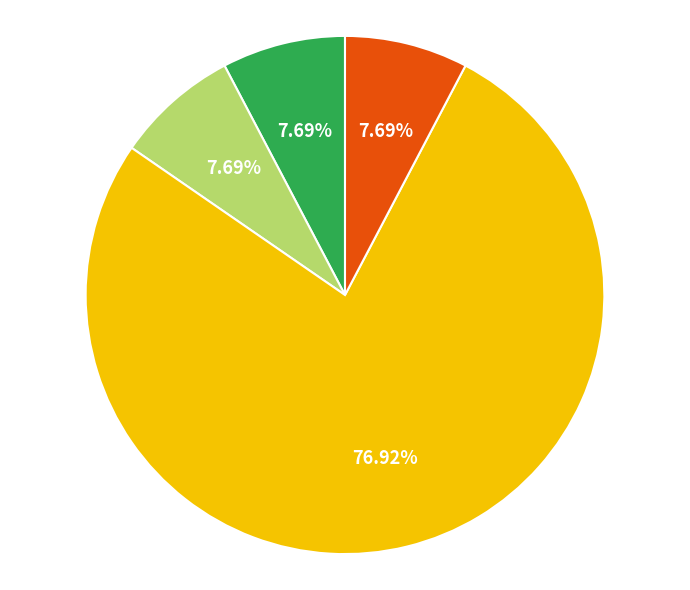

Is there any slice that represents more than half of the pie?

Yes